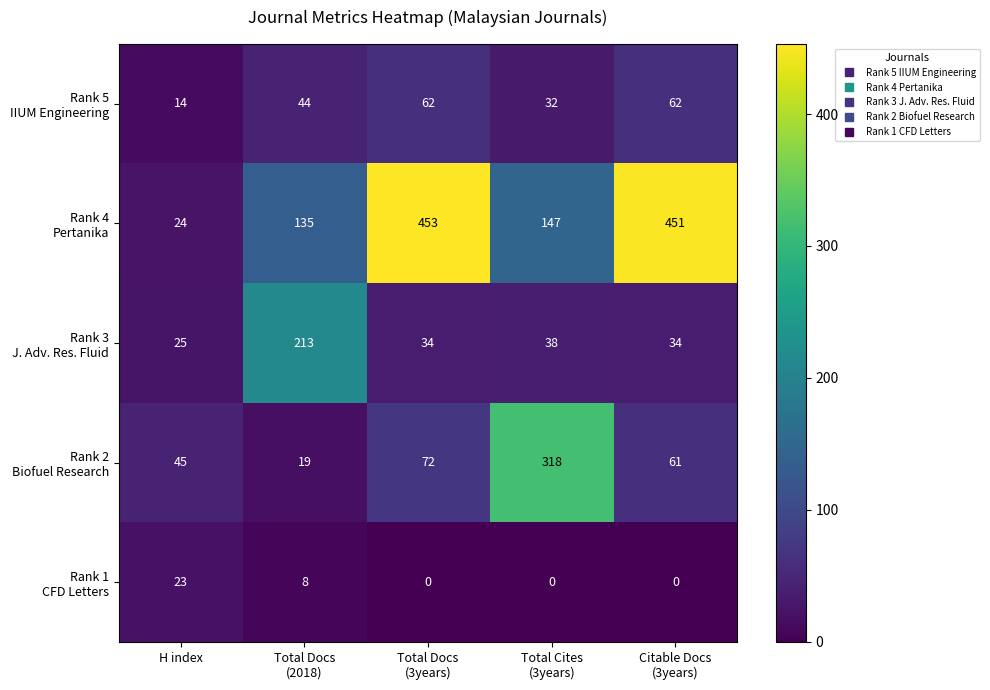

How many series are shown in this chart?

5